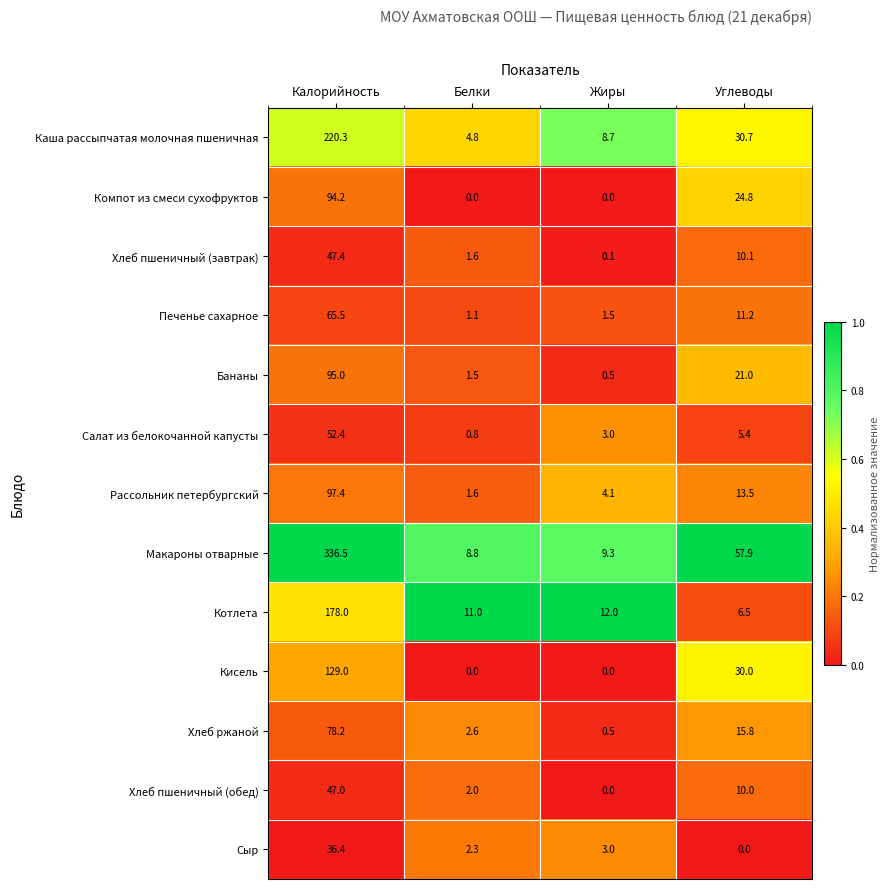

The Хлеб пшеничный (обед) series shows 61.5 at Калорийность. True or false?

False